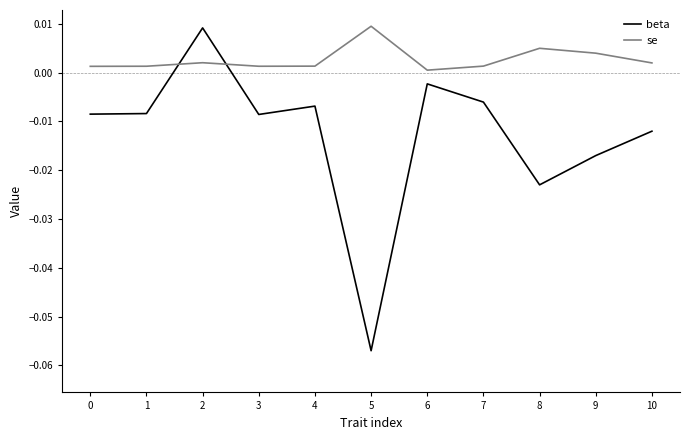

At how many categories does at least one series exceed 0?

11